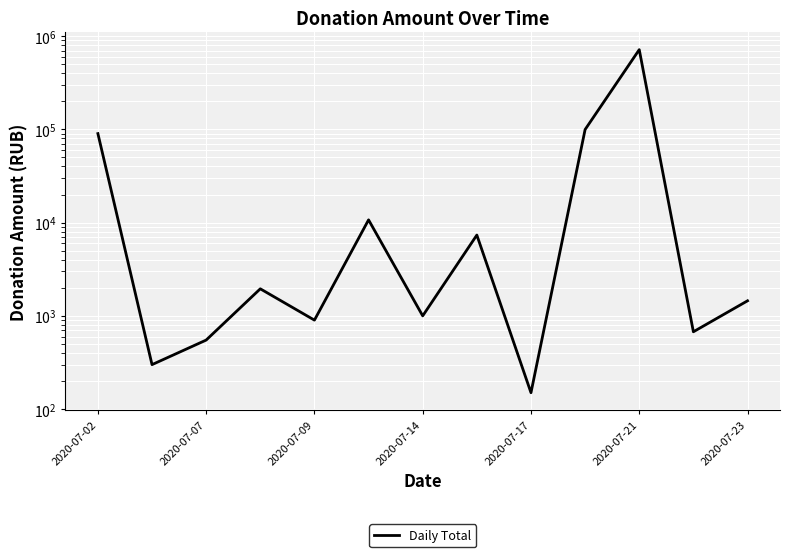

How many lines are shown in the chart?

1